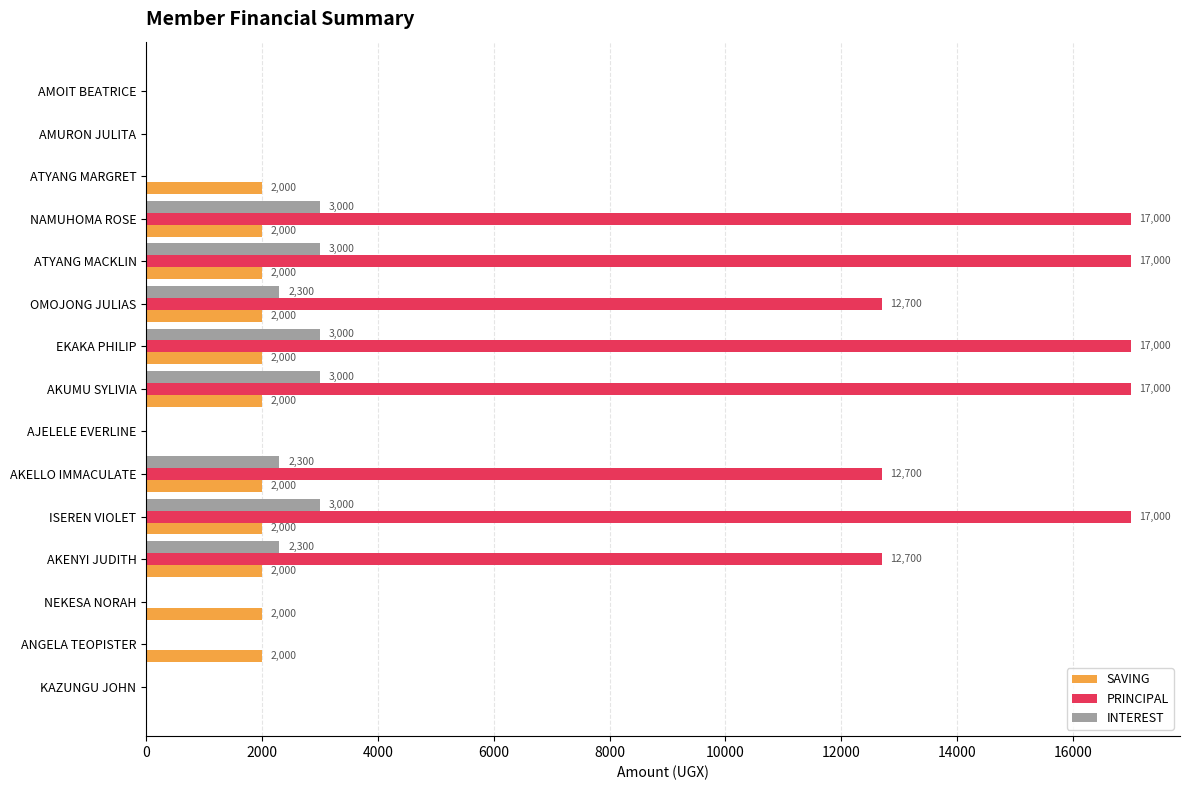

Which series has the largest total across all categories?

PRINCIPAL